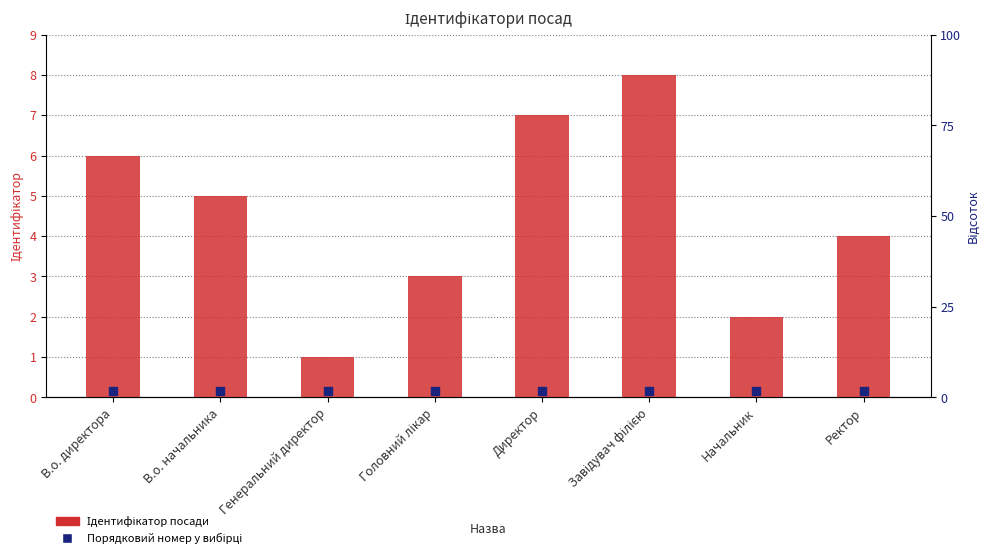

What is the change in value from В.о. директора to Директор?

+1